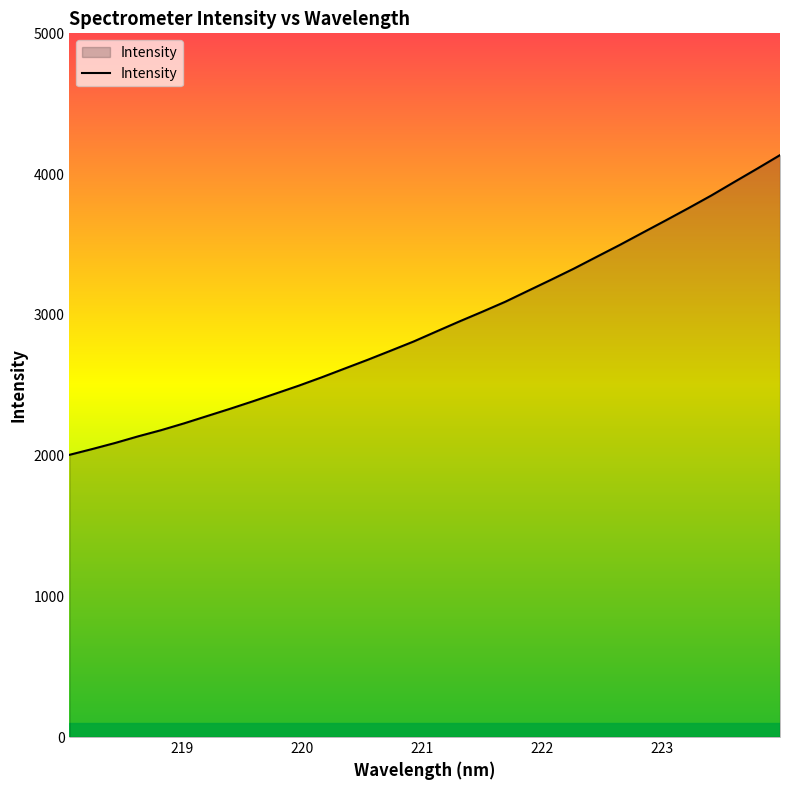

What is the difference between the maximum and minimum values?

2129.6